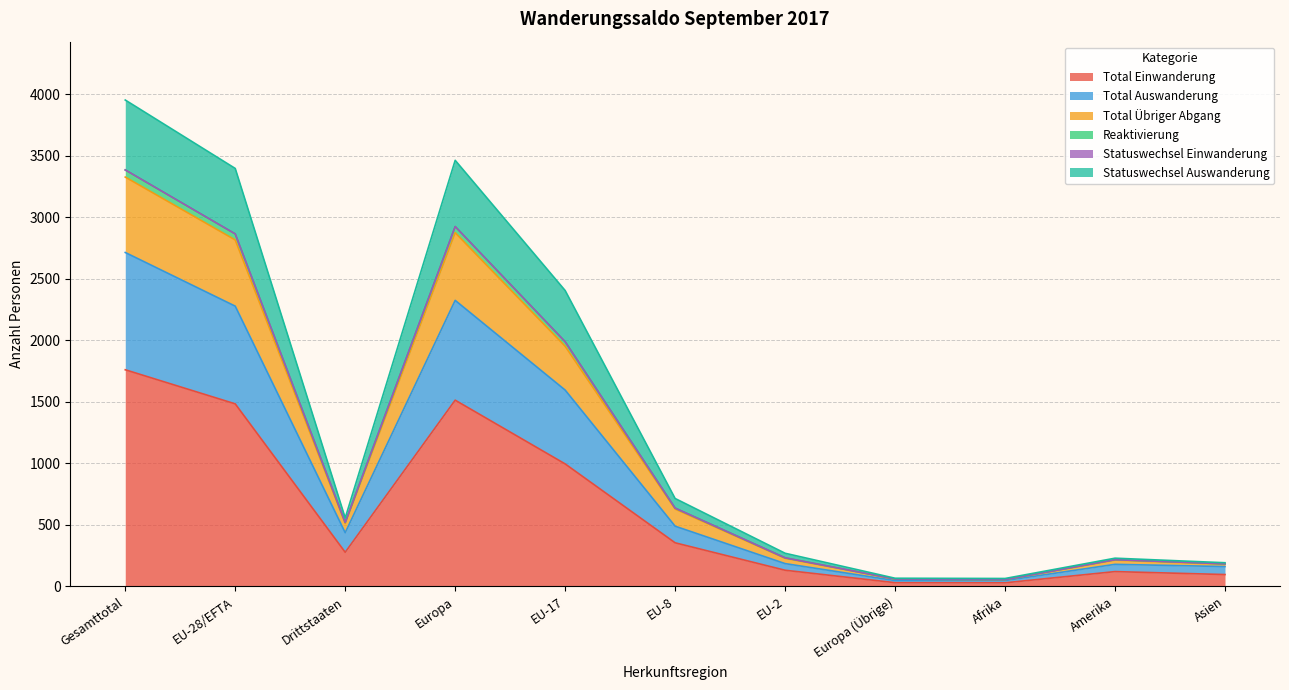

At which label does Total Einwanderung reach its peak?

Gesamttotal